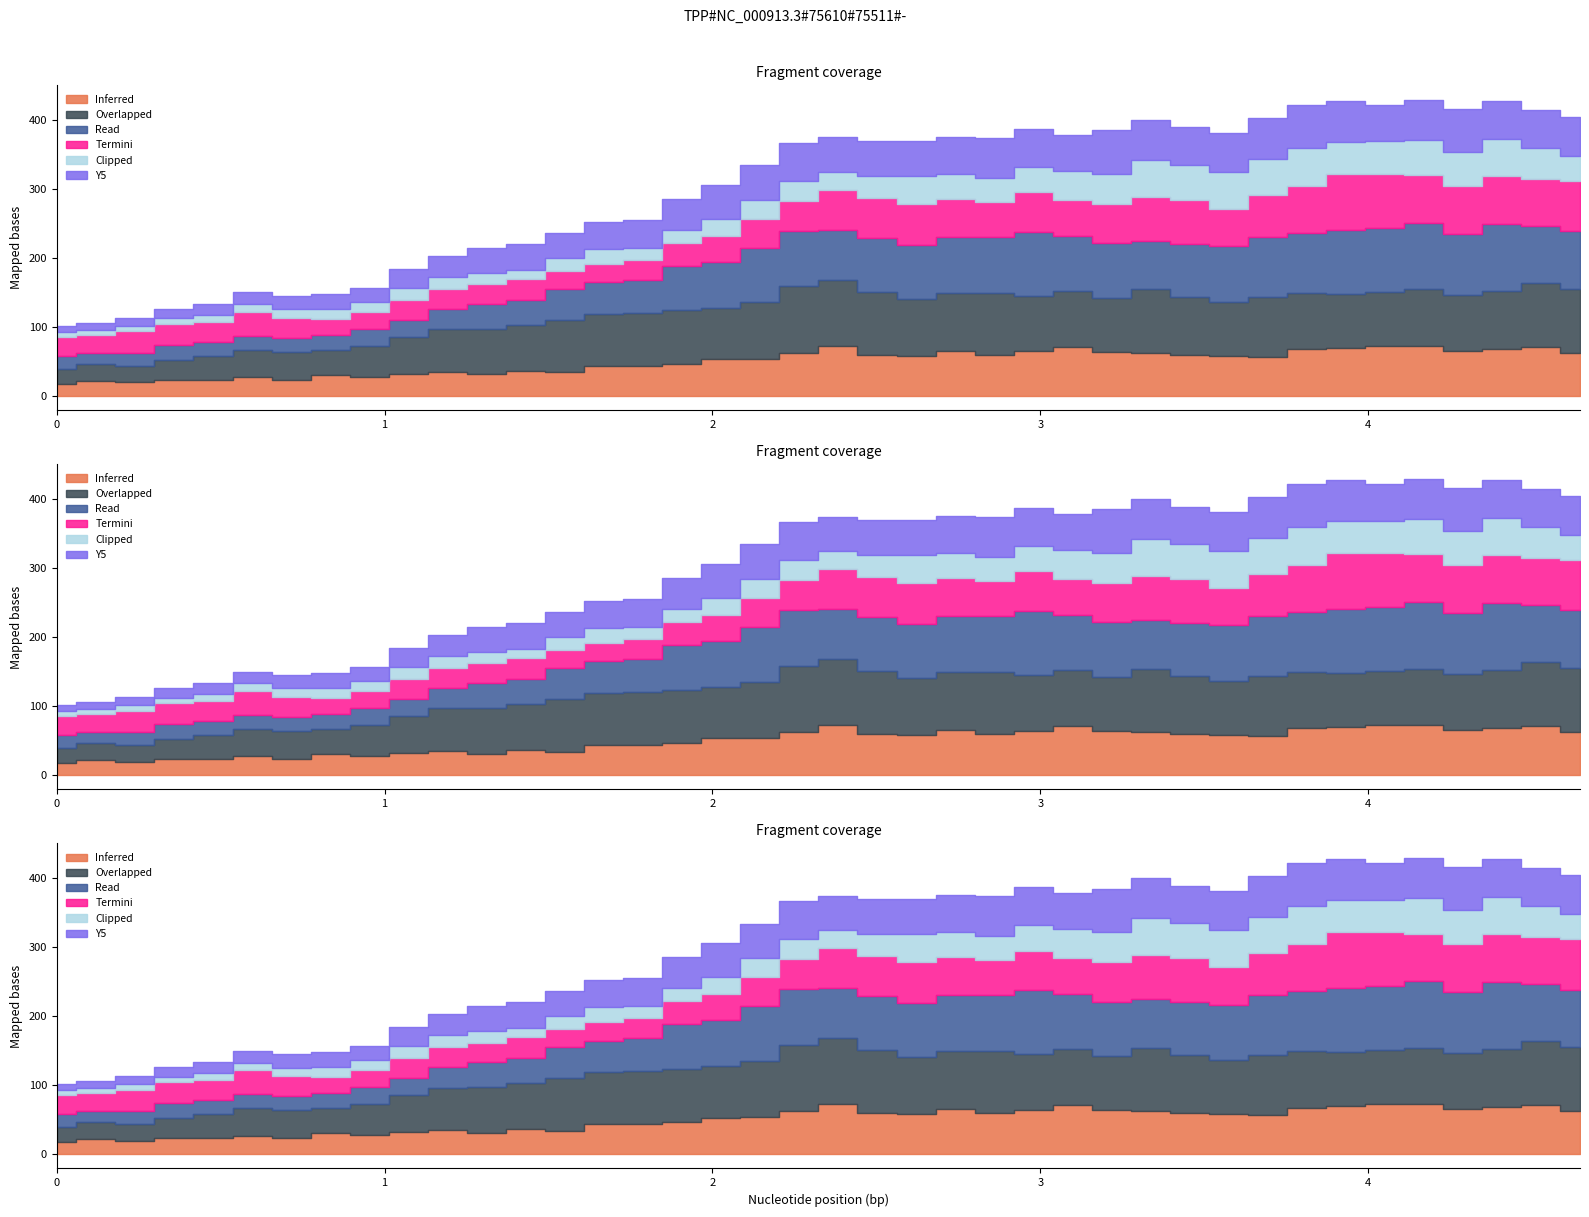

What is the spread (max minus min) of values at 2.0254?

48.9